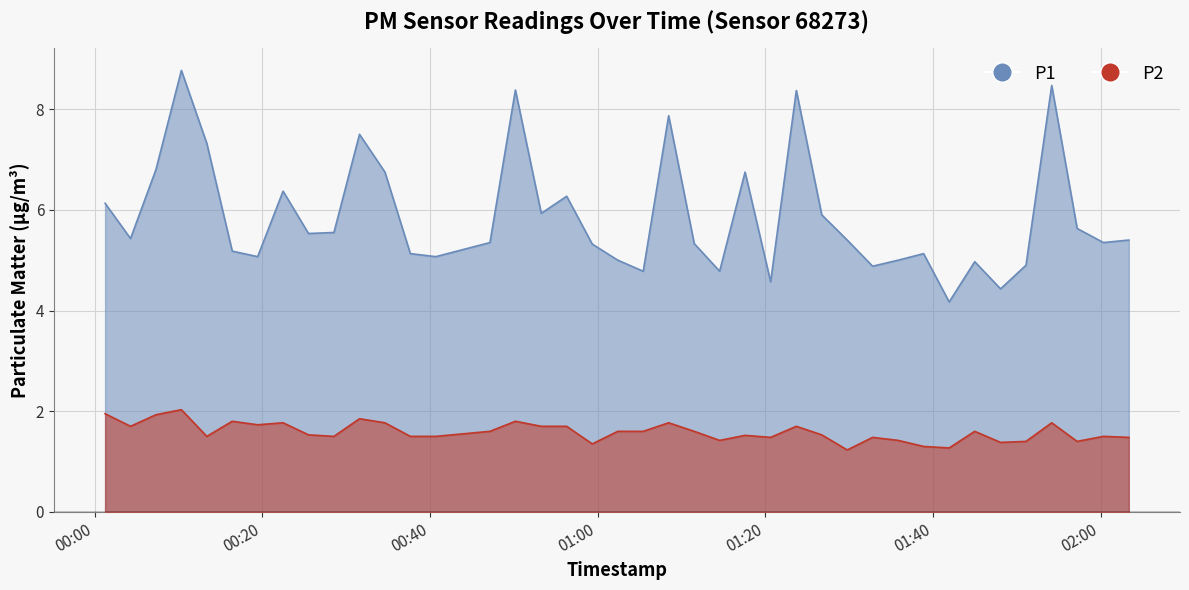

Reading left to right, what are all the values shown in this chart?

P1: 2022-07-22T00:01:14=6.1	2022-07-22T00:04:16=5.4	2022-07-22T00:07:18=6.8	2022-07-22T00:10:20=8.8	2022-07-22T00:13:22=7.3	2022-07-22T00:16:24=5.2	2022-07-22T00:19:26=5.1	2022-07-22T00:22:28=6.4	2022-07-22T00:25:30=5.5	2022-07-22T00:28:32=5.5	2022-07-22T00:31:35=7.5	2022-07-22T00:34:37=6.8	2022-07-22T00:37:39=5.1	2022-07-22T00:40:41=5.1	2022-07-22T00:47:09=5.3	2022-07-22T00:50:11=8.4	2022-07-22T00:53:16=5.9	2022-07-22T00:56:18=6.3	2022-07-22T00:59:21=5.3	2022-07-22T01:02:24=5.0	2022-07-22T01:05:26=4.8	2022-07-22T01:08:28=7.9	2022-07-22T01:11:31=5.3	2022-07-22T01:14:33=4.8	2022-07-22T01:17:35=6.8	2022-07-22T01:20:38=4.6	2022-07-22T01:23:42=8.4	2022-07-22T01:26:44=5.9	2022-07-22T01:29:46=5.4	2022-07-22T01:32:48=4.9	2022-07-22T01:35:51=5.0	2022-07-22T01:38:53=5.1	2022-07-22T01:41:56=4.2	2022-07-22T01:44:59=5.0	2022-07-22T01:48:04=4.4	2022-07-22T01:51:06=4.9	2022-07-22T01:54:10=8.5	2022-07-22T01:57:12=5.6	2022-07-22T02:00:20=5.3	2022-07-22T02:03:22=5.4
P2: 2022-07-22T00:01:14=1.9	2022-07-22T00:04:16=1.7	2022-07-22T00:07:18=1.9	2022-07-22T00:10:20=2.0	2022-07-22T00:13:22=1.5	2022-07-22T00:16:24=1.8	2022-07-22T00:19:26=1.7	2022-07-22T00:22:28=1.8	2022-07-22T00:25:30=1.5	2022-07-22T00:28:32=1.5	2022-07-22T00:31:35=1.9	2022-07-22T00:34:37=1.8	2022-07-22T00:37:39=1.5	2022-07-22T00:40:41=1.5	2022-07-22T00:47:09=1.6	2022-07-22T00:50:11=1.8	2022-07-22T00:53:16=1.7	2022-07-22T00:56:18=1.7	2022-07-22T00:59:21=1.4	2022-07-22T01:02:24=1.6	2022-07-22T01:05:26=1.6	2022-07-22T01:08:28=1.8	2022-07-22T01:11:31=1.6	2022-07-22T01:14:33=1.4	2022-07-22T01:17:35=1.5	2022-07-22T01:20:38=1.5	2022-07-22T01:23:42=1.7	2022-07-22T01:26:44=1.5	2022-07-22T01:29:46=1.2	2022-07-22T01:32:48=1.5	2022-07-22T01:35:51=1.4	2022-07-22T01:38:53=1.3	2022-07-22T01:41:56=1.3	2022-07-22T01:44:59=1.6	2022-07-22T01:48:04=1.4	2022-07-22T01:51:06=1.4	2022-07-22T01:54:10=1.8	2022-07-22T01:57:12=1.4	2022-07-22T02:00:20=1.5	2022-07-22T02:03:22=1.5